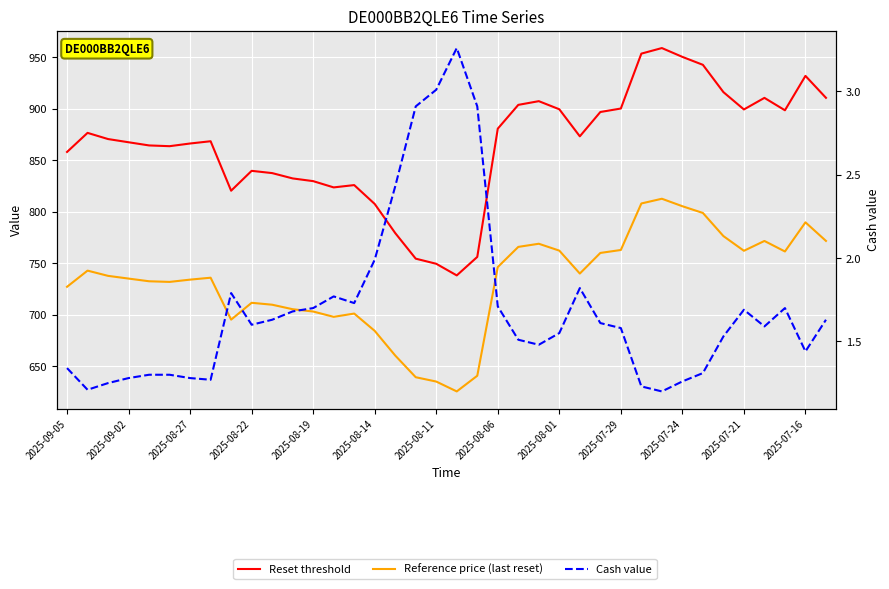

True or false: Reference price (last reset) and Cash value cross at least once.

False